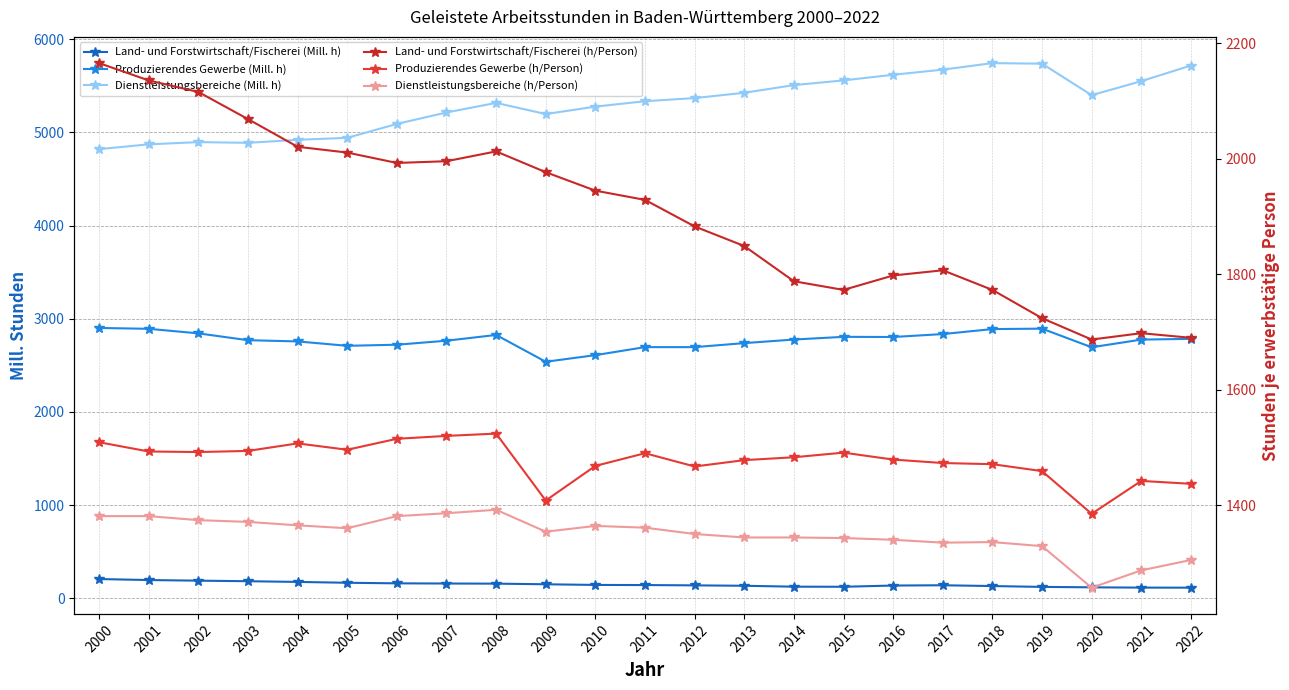

Reading right to left, transcribe all the data shown in this chart.

Land- und Forstwirtschaft/Fischerei (Mill. h): 2022=113.9	2021=114.6	2020=117.6	2019=122.2	2018=131.3	2017=139.8	2016=136.7	2015=123.7	2014=124.6	2013=134.3	2012=138.7	2011=142.0	2010=143.3	2009=150.4	2008=157.2	2007=158.5	2006=160.5	2005=166.5	2004=175.7	2003=183.2	2002=189.2	2001=195.8	2000=206.6
Produzierendes Gewerbe (Mill. h): 2022=2784.9	2021=2776.5	2020=2694.4	2019=2894.2	2018=2889.7	2017=2836.0	2016=2804.5	2015=2806.3	2014=2777.3	2013=2738.9	2012=2695.8	2011=2695.9	2010=2609.9	2009=2538.8	2008=2826.6	2007=2764.7	2006=2721.8	2005=2710.1	2004=2757.1	2003=2770.3	2002=2843.6	2001=2892.4	2000=2901.7
Dienstleistungsbereiche (Mill. h): 2022=5718.5	2021=5550.7	2020=5400.4	2019=5738.2	2018=5744.4	2017=5674.4	2016=5619.3	2015=5558.9	2014=5508.4	2013=5426.1	2012=5369.0	2011=5335.3	2010=5277.5	2009=5197.5	2008=5317.6	2007=5214.6	2006=5091.8	2005=4942.4	2004=4921.3	2003=4888.7	2002=4896.5	2001=4872.5	2000=4821.0
Land- und Forstwirtschaft/Fischerei (h/Person): 2022=1690.0	2021=1698.0	2020=1687.0	2019=1724.0	2018=1773.0	2017=1807.0	2016=1798.0	2015=1773.0	2014=1788.0	2013=1849.0	2012=1883.0	2011=1929.0	2010=1945.0	2009=1977.0	2008=2013.0	2007=1996.0	2006=1993.0	2005=2011.0	2004=2021.0	2003=2069.0	2002=2116.0	2001=2136.0	2000=2166.0
Produzierendes Gewerbe (h/Person): 2022=1437.0	2021=1442.0	2020=1385.0	2019=1459.0	2018=1471.0	2017=1473.0	2016=1479.0	2015=1491.0	2014=1483.0	2013=1478.0	2012=1467.0	2011=1490.0	2010=1468.0	2009=1408.0	2008=1524.0	2007=1520.0	2006=1515.0	2005=1496.0	2004=1507.0	2003=1494.0	2002=1492.0	2001=1493.0	2000=1509.0
Dienstleistungsbereiche (h/Person): 2022=1305.0	2021=1287.0	2020=1257.0	2019=1329.0	2018=1336.0	2017=1335.0	2016=1340.0	2015=1343.0	2014=1344.0	2013=1344.0	2012=1350.0	2011=1361.0	2010=1364.0	2009=1354.0	2008=1392.0	2007=1386.0	2006=1381.0	2005=1360.0	2004=1365.0	2003=1371.0	2002=1374.0	2001=1381.0	2000=1381.0